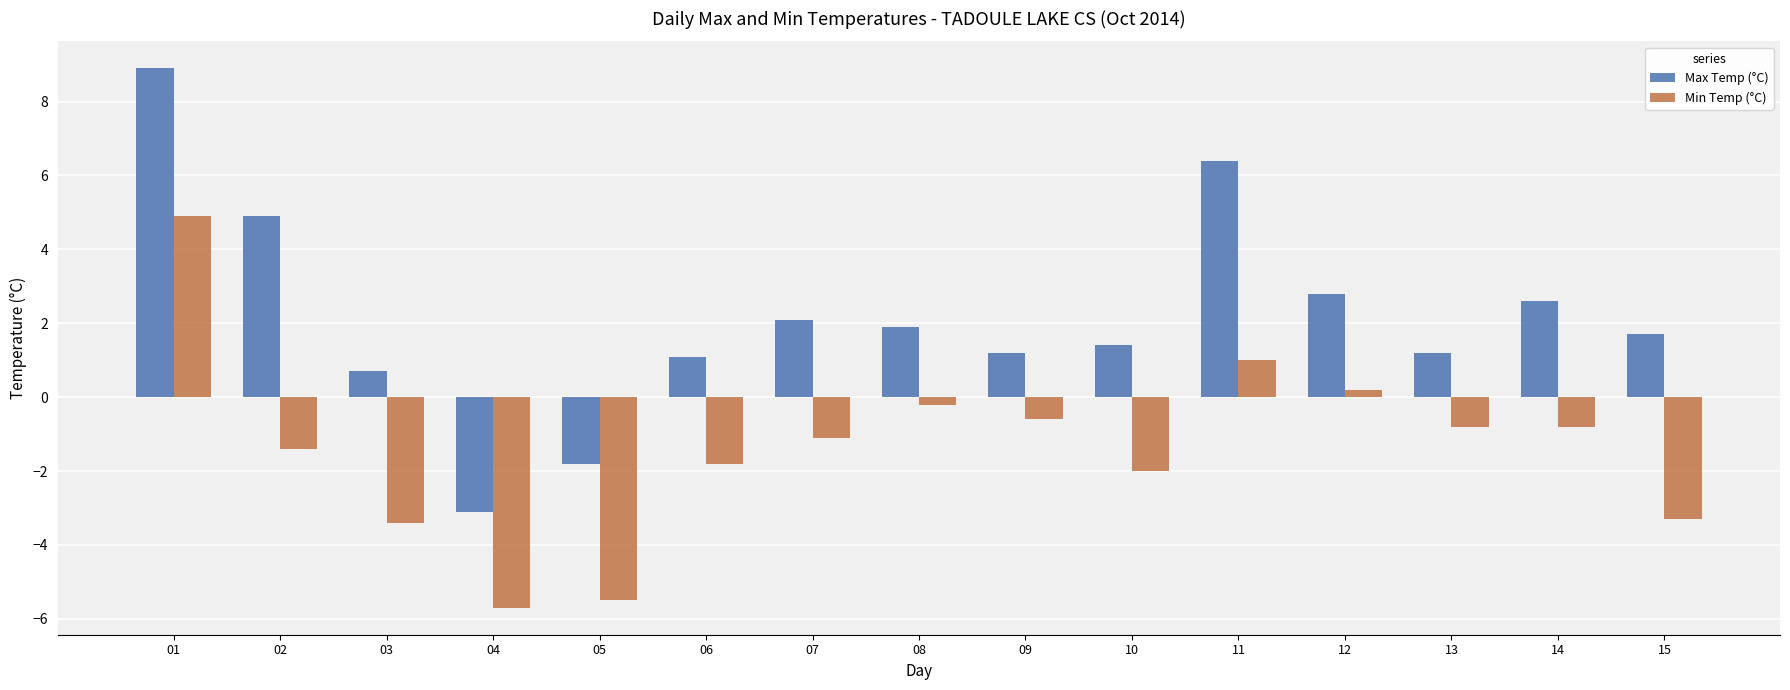

Reading left to right, list all the values displayed in this chart.

Max Temp (°C): 01=8.9	02=4.9	03=0.7	04=-3.1	05=-1.8	06=1.1	07=2.1	08=1.9	09=1.2	10=1.4	11=6.4	12=2.8	13=1.2	14=2.6	15=1.7
Min Temp (°C): 01=4.9	02=-1.4	03=-3.4	04=-5.7	05=-5.5	06=-1.8	07=-1.1	08=-0.2	09=-0.6	10=-2.0	11=1.0	12=0.2	13=-0.8	14=-0.8	15=-3.3